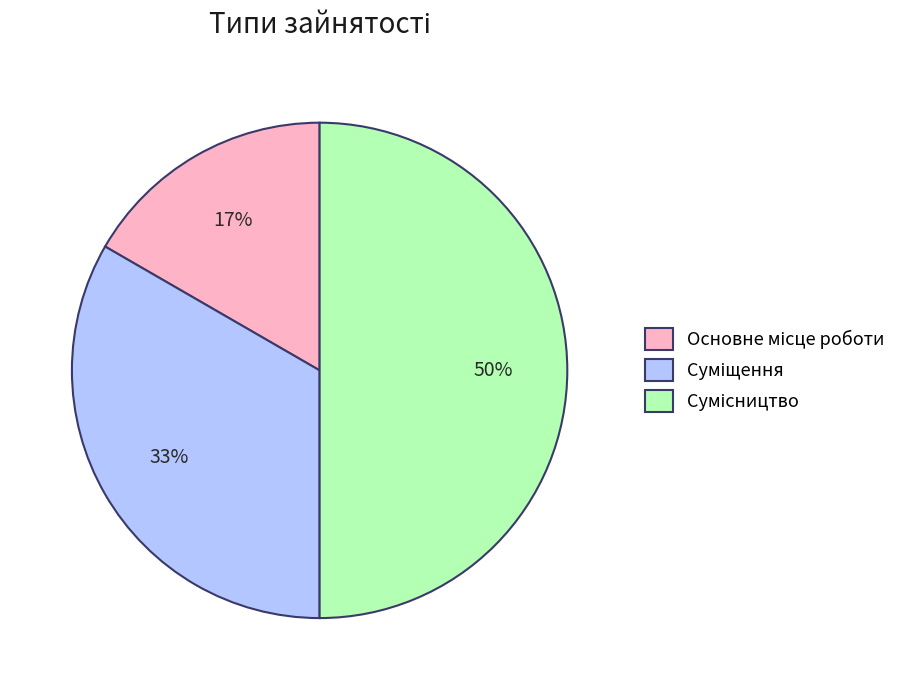

To the nearest percent, what is the average slice percentage?

33%